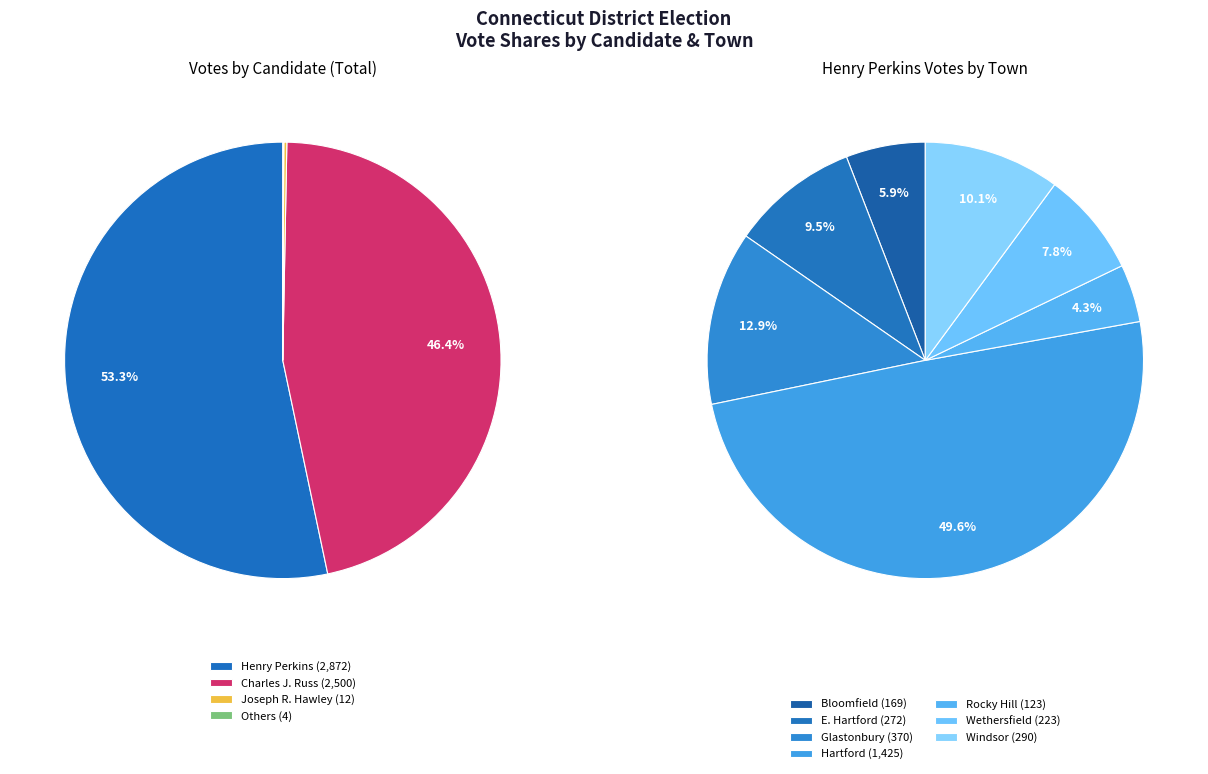

Which series changed the most between E. Hartford and Wethersfield?

Henry Perkins